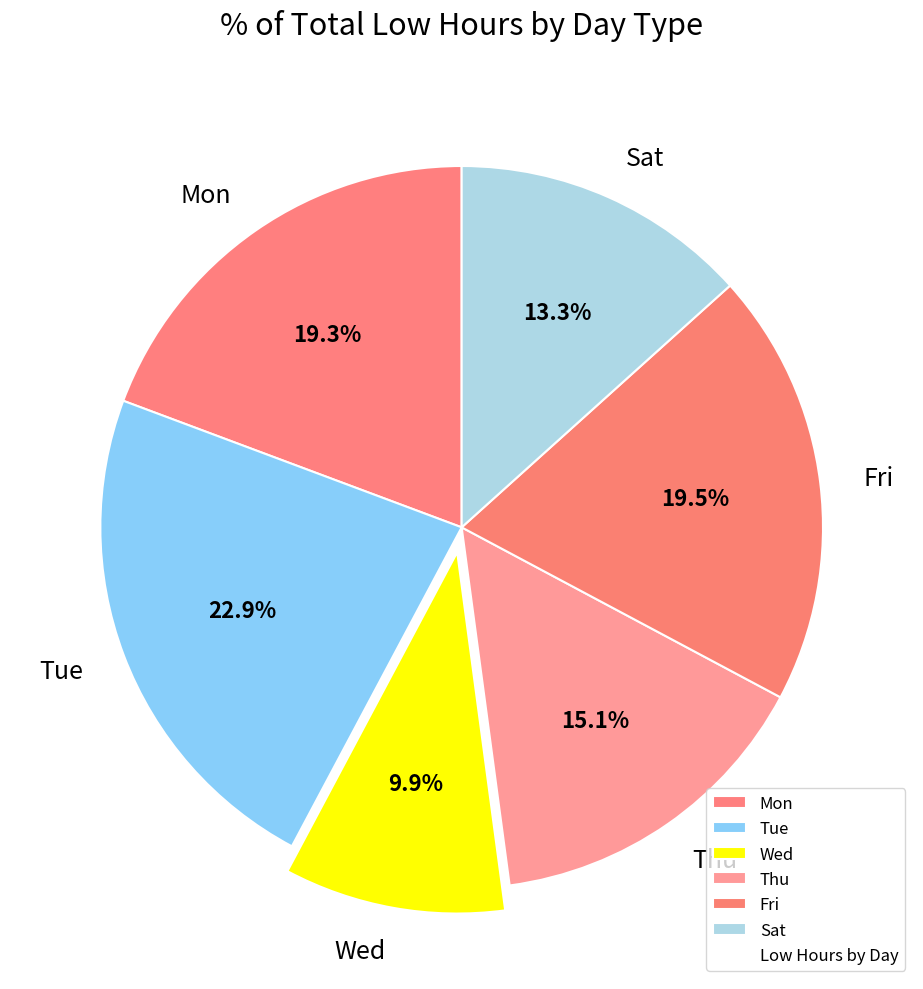

Is there a majority slice in this chart?

No